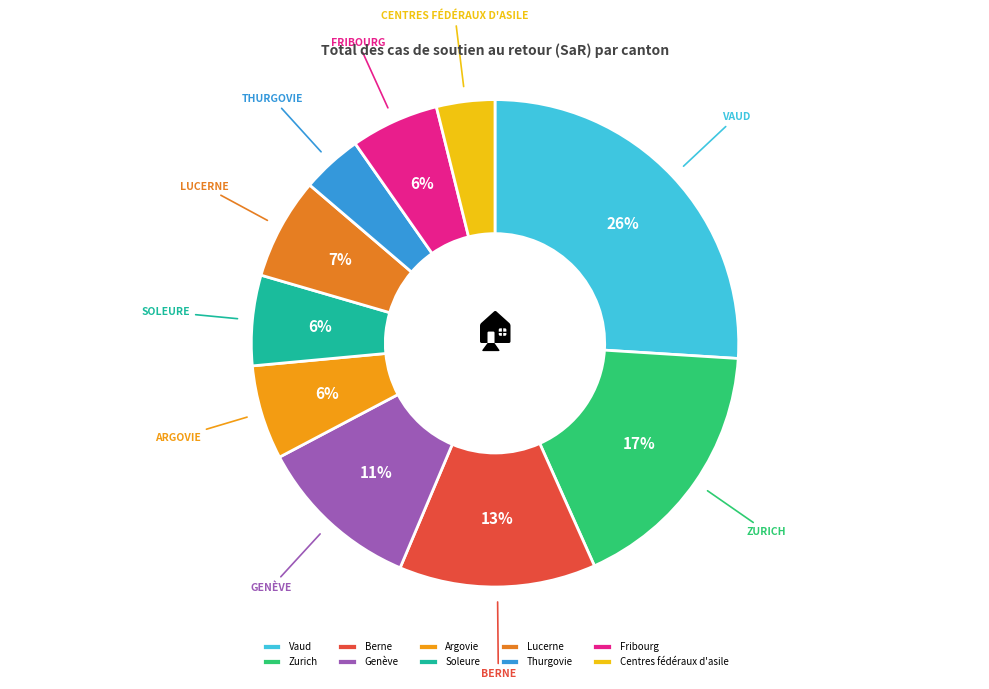

Which has a higher value, Lucerne or Genève?

Genève